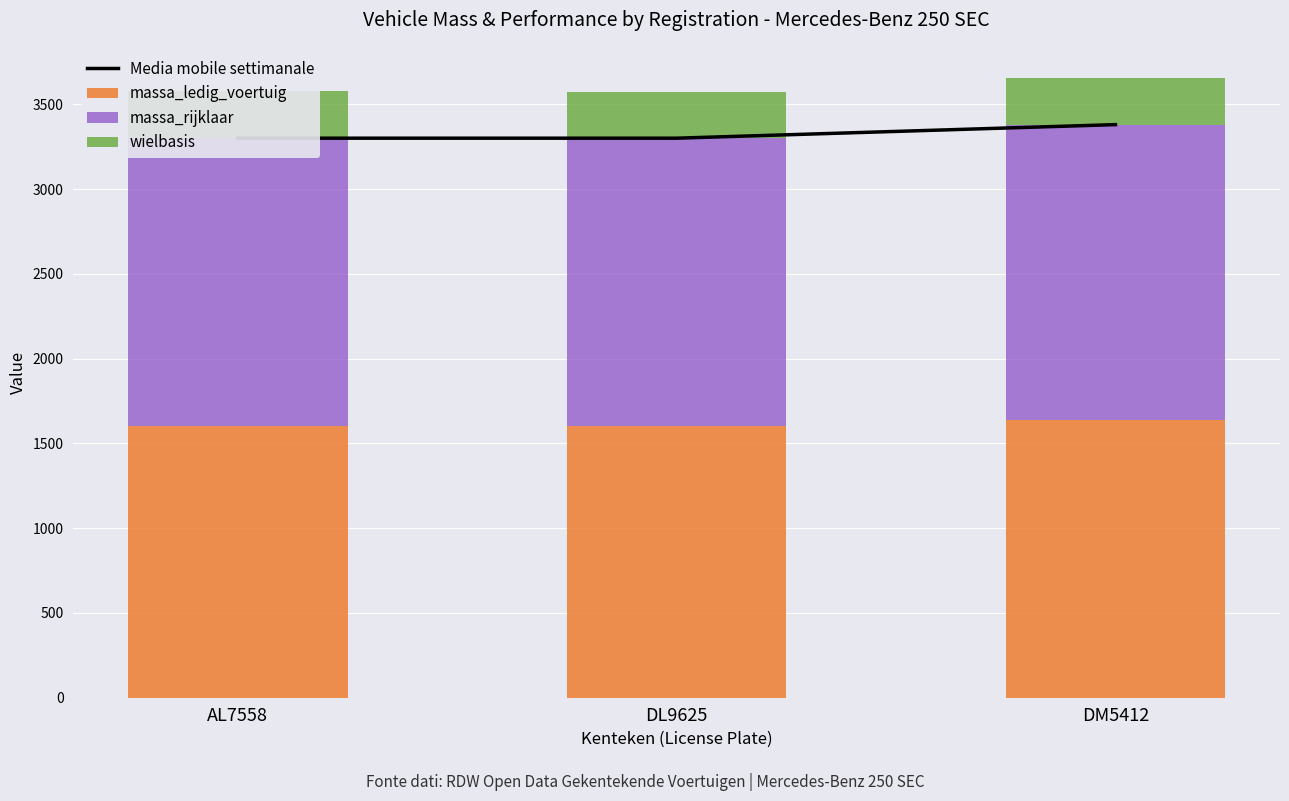

Reading left to right, what are all the values shown in this chart?

Media mobile settimanale: 3300	3300	3380
massa_ledig_voertuig: 1600	1600	1640
massa_rijklaar: 1700	1700	1740
wielbasis: 276	275	276